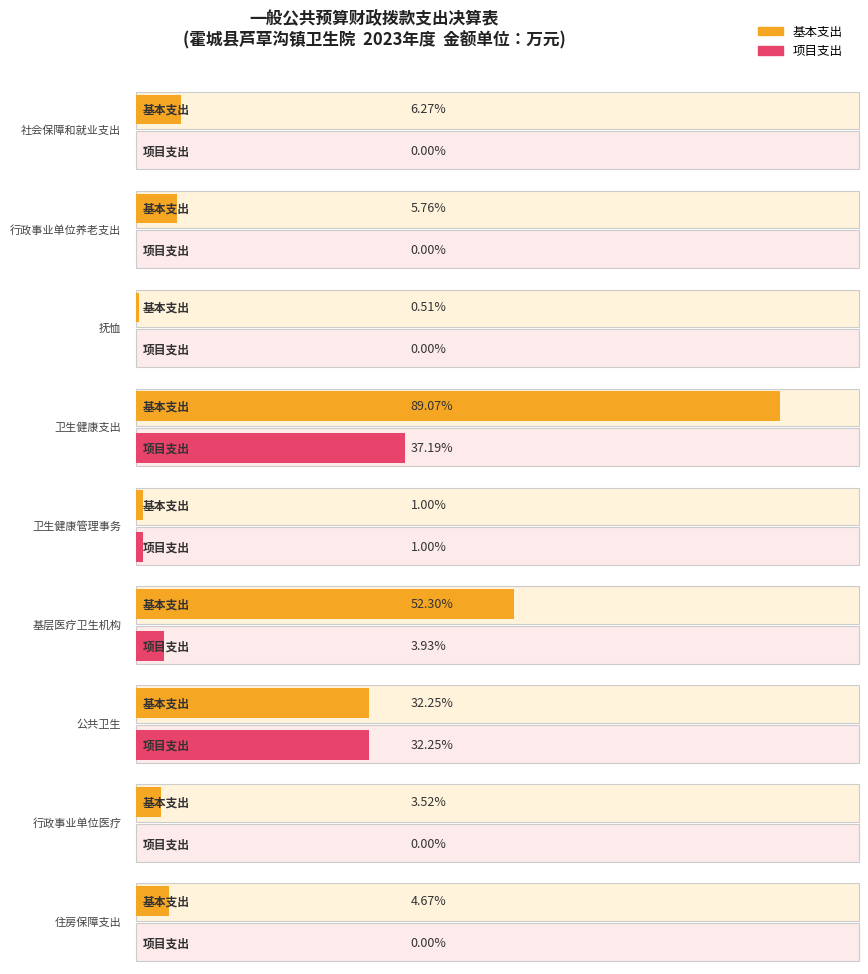

Which series has the largest total across all categories?

基本支出